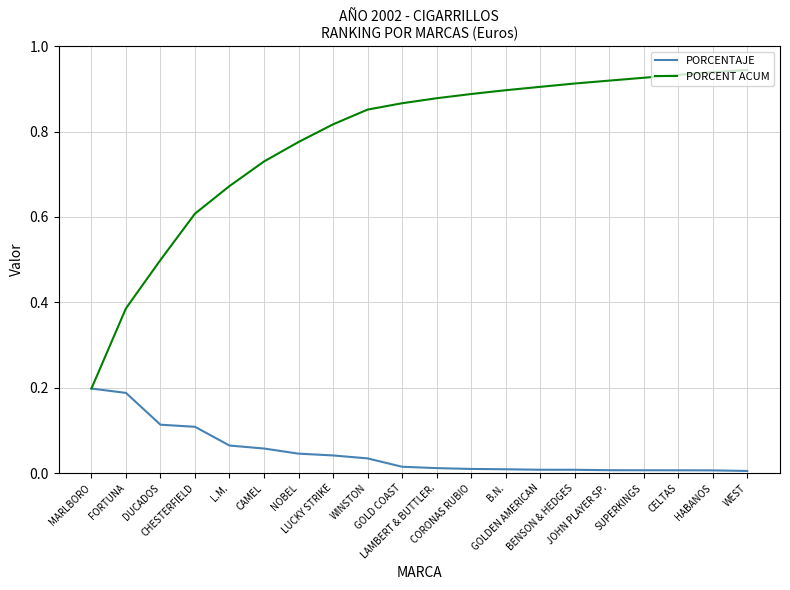

At how many categories does at least one series exceed 0?

20